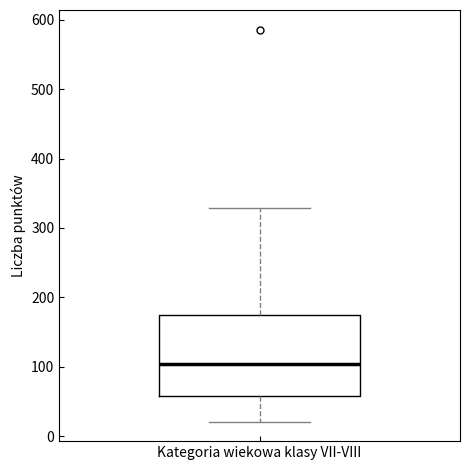

Transcribe this box plot: give where the median line is, the range the box spans, and where the two whiskers end, as read against the y-axis. The values are not printed on the chart, so give them approximately, as read against the axis.

median 100, box 60 to 170, whiskers 20 to 330